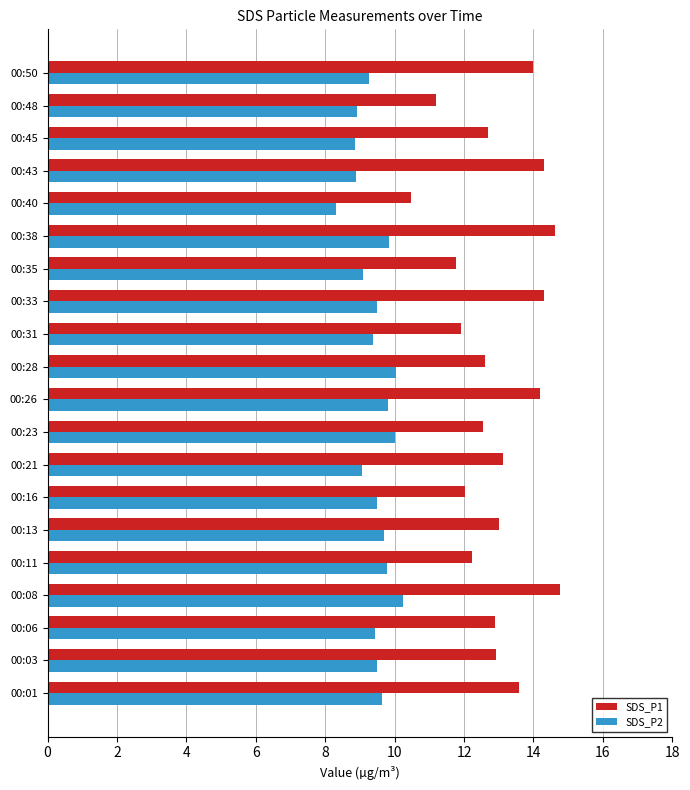

The SDS_P2 series shows 9.4 at 00:31. True or false?

True